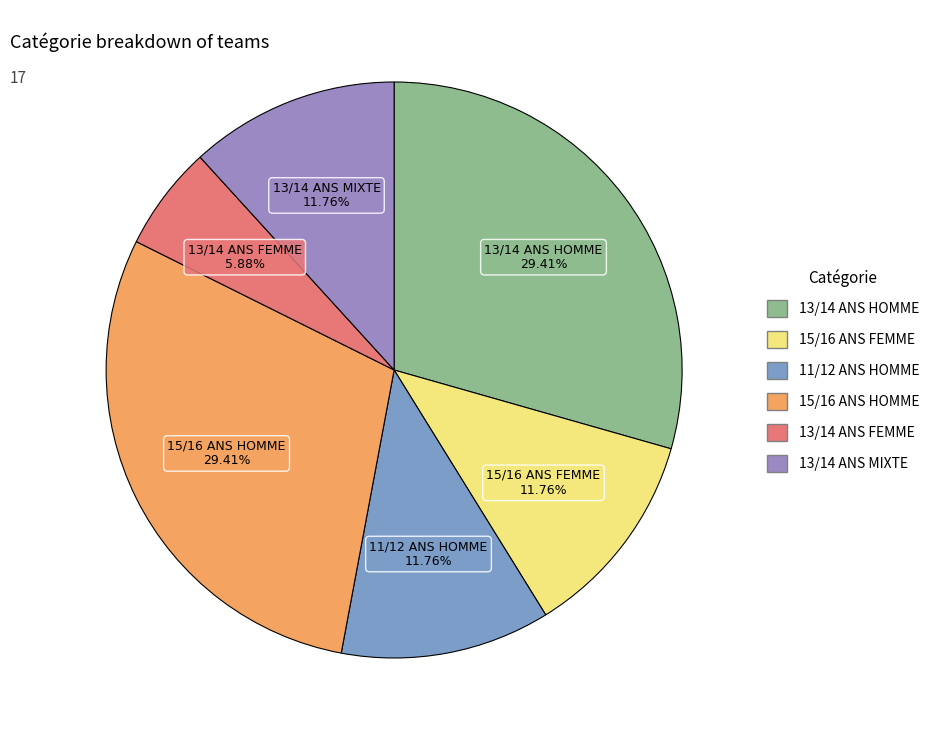

How many segments does this pie chart have?

6